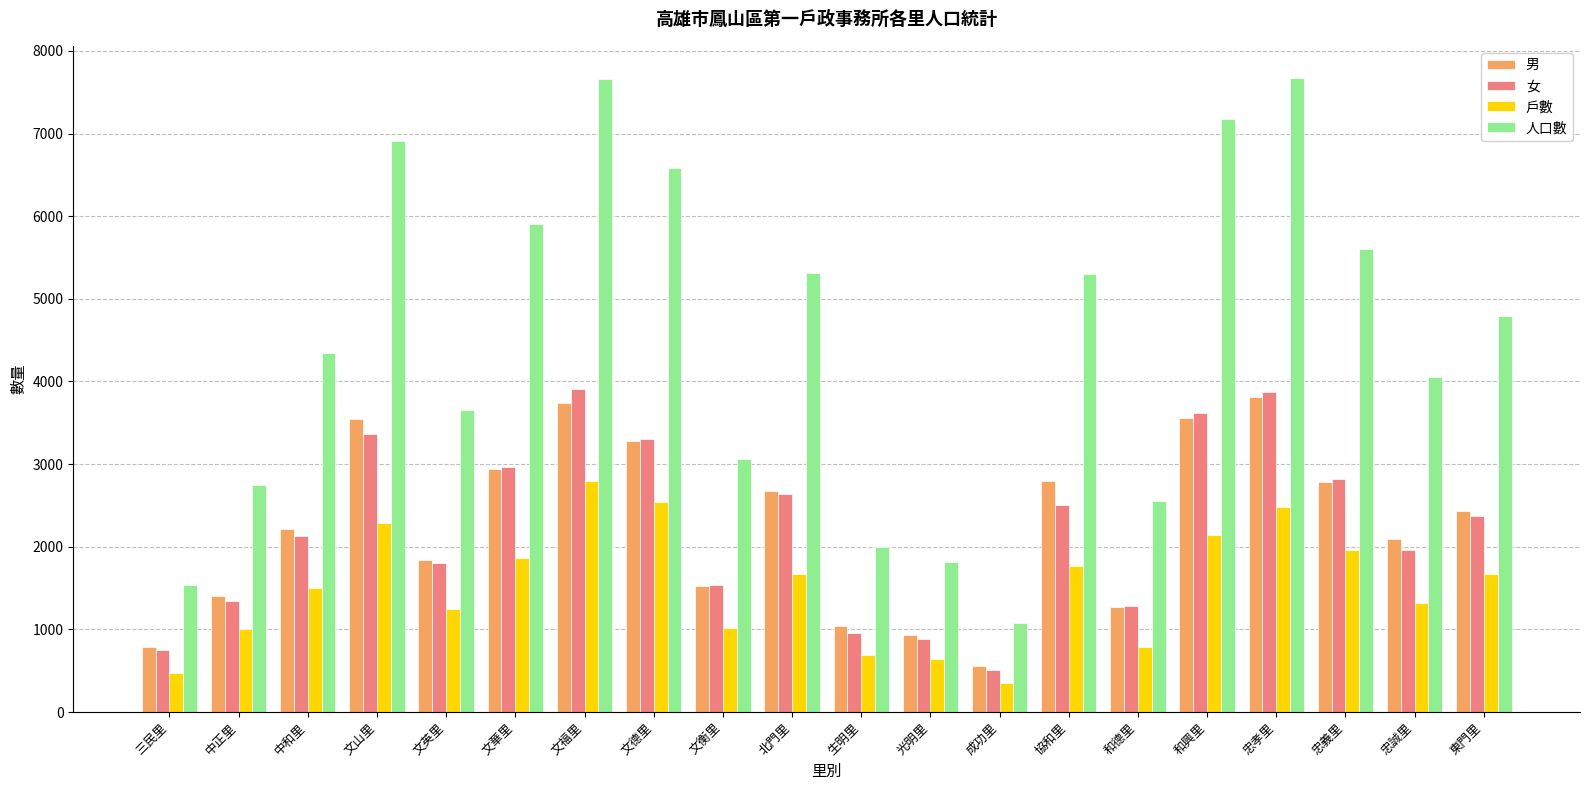

What is the label of the 17th bar from the left?

忠孝里